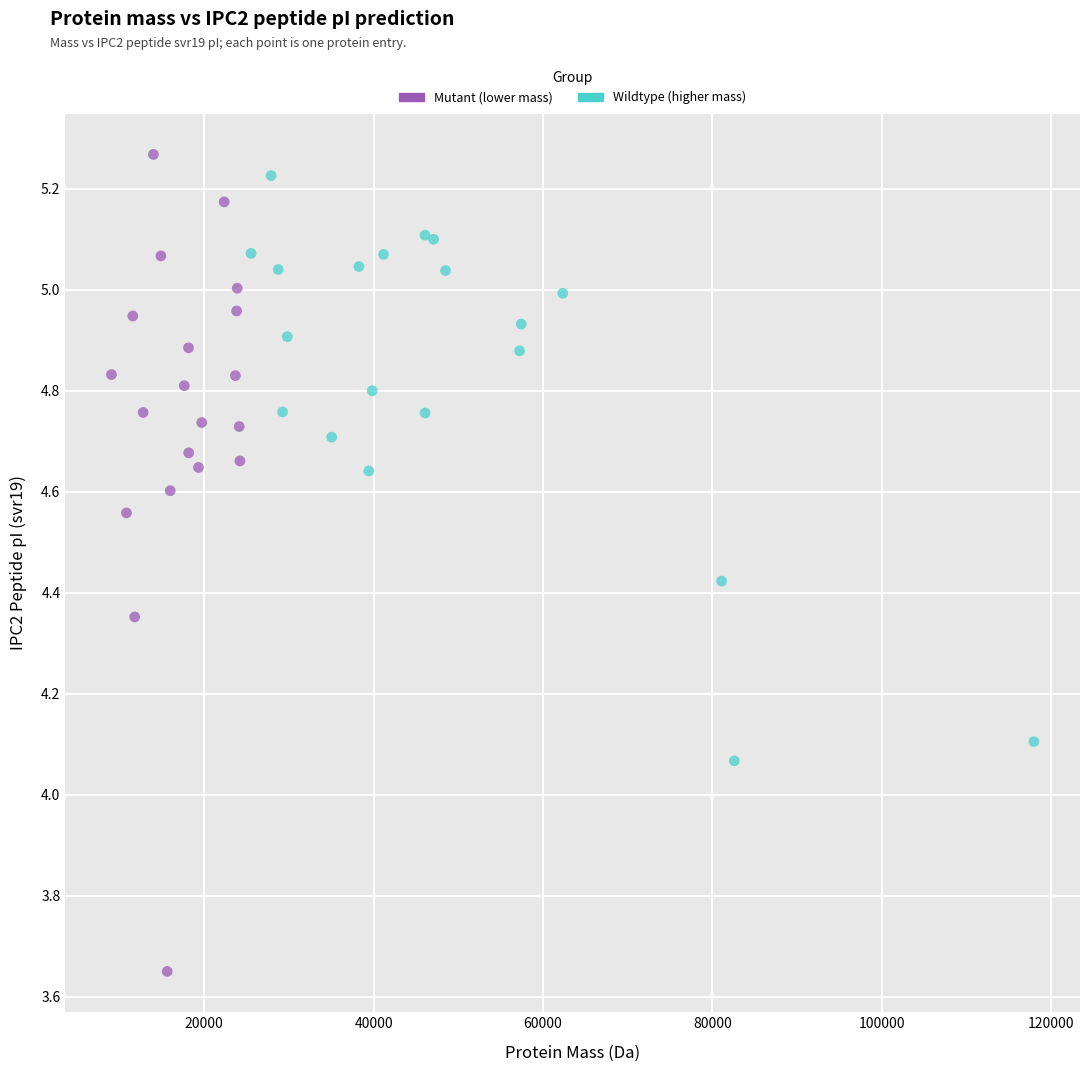

Which series reaches the minimum Y coordinate?

Mutant (lower mass)